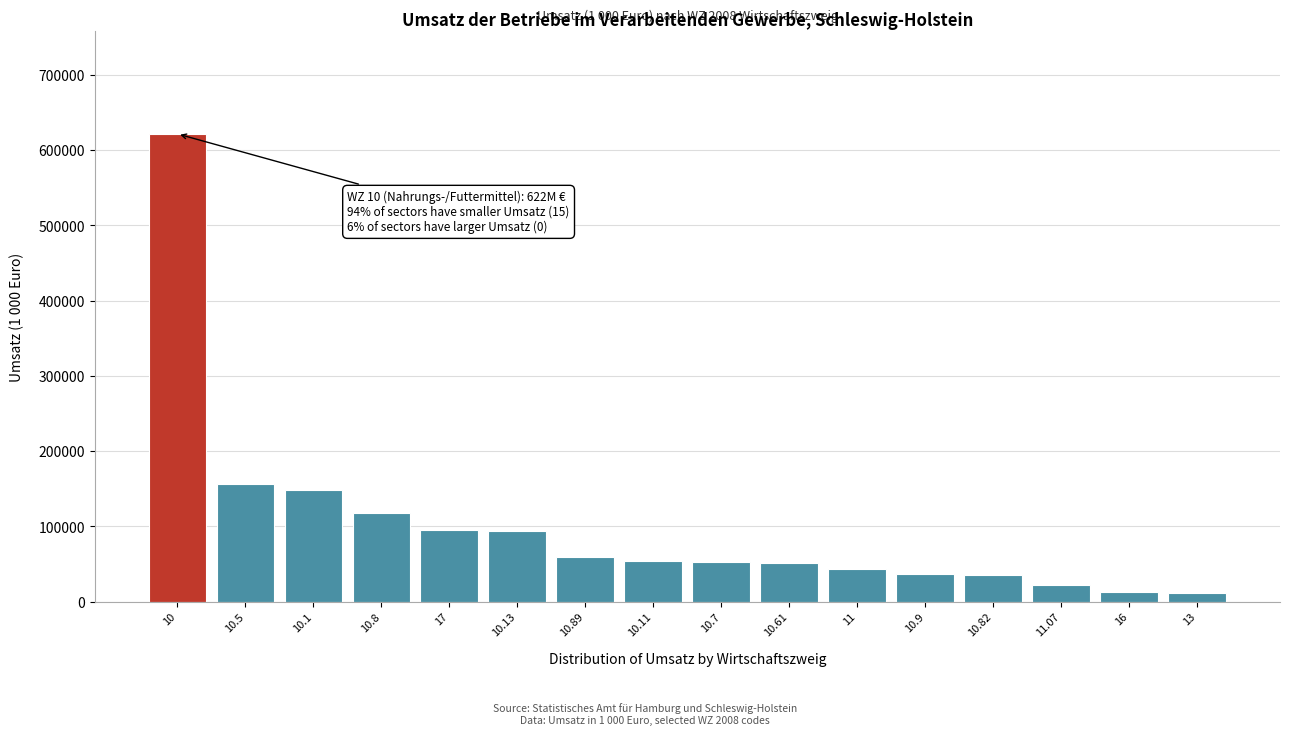

What is the average value?

101003.4